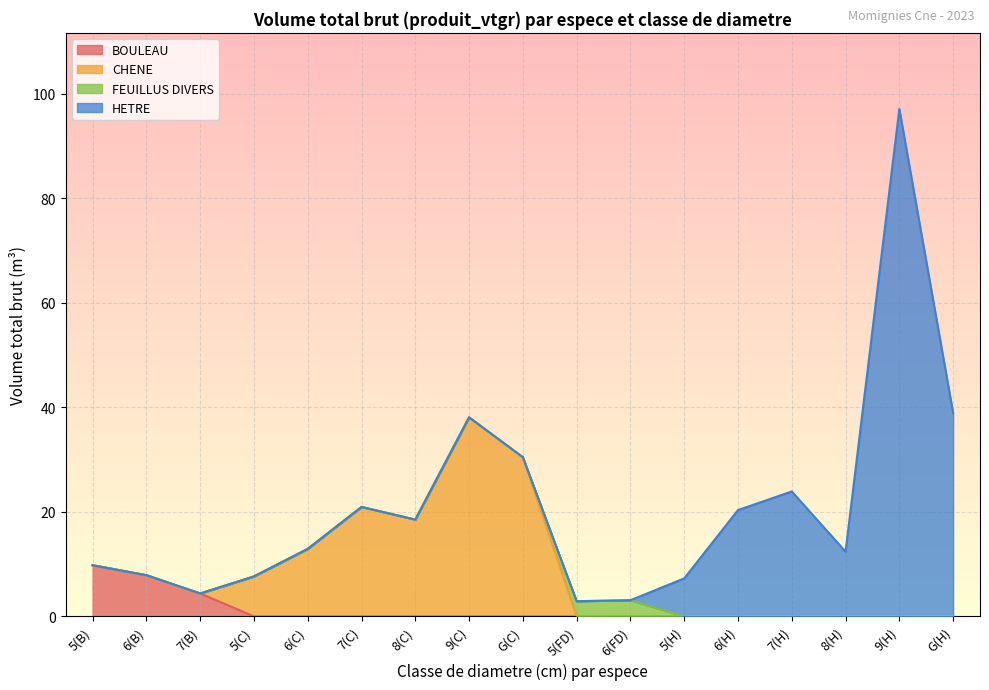

How many BOULEAU values are between 0 and 1?

14